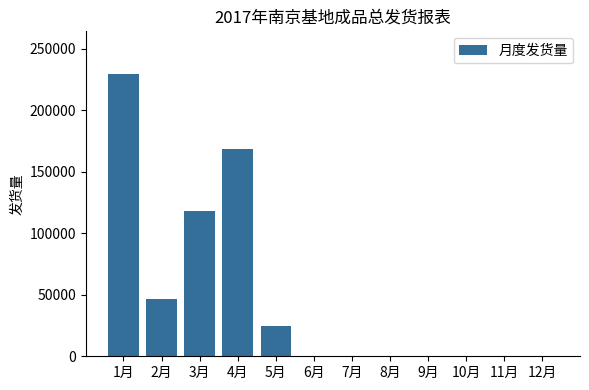

Reading left to right, extract all data points from this chart.

229734	46235	117894	168496	24706	0	0	0	0	0	0	0